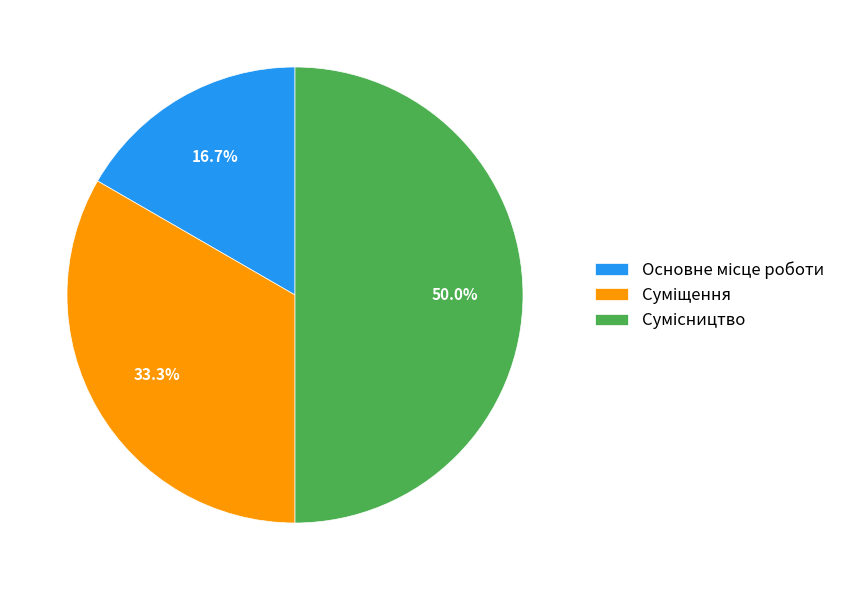

How many slices are in this pie chart?

3